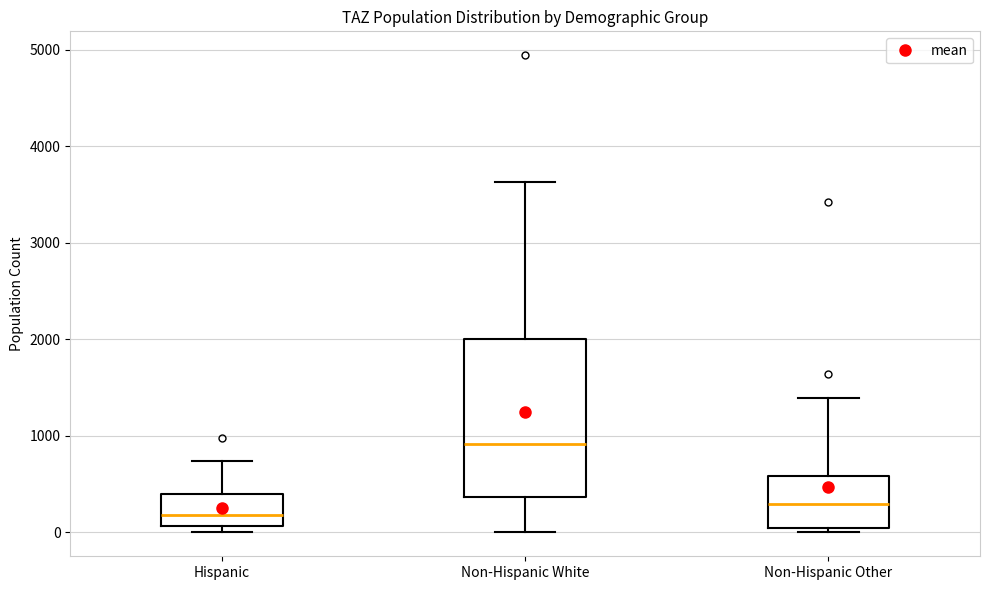

Reading left to right, transcribe this box plot: for each box, give where its median line is, the range the box spans, and where its two whiskers end, as read against the y-axis. The values are not printed on the chart, so give them approximately, as read against the axis.

Hispanic: median 200, box 100 to 400, whiskers 0 to 700
Non-Hispanic White: median 900, box 400 to 2000, whiskers 0 to 3600
Non-Hispanic Other: median 300, box 0 to 600, whiskers 0 (just below the box's lower edge) to 1400